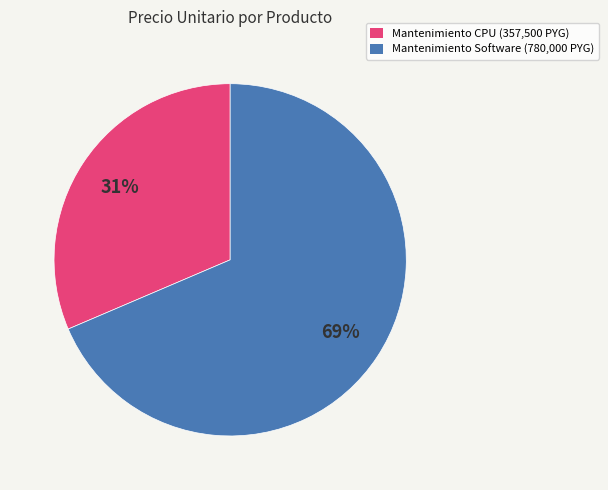

Which category has the biggest portion of the pie?

Mantenimiento Software (780,000 PYG)